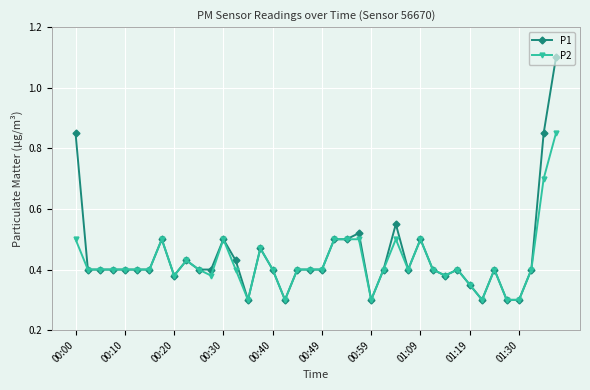

Which series has the widest spread of values?

P1